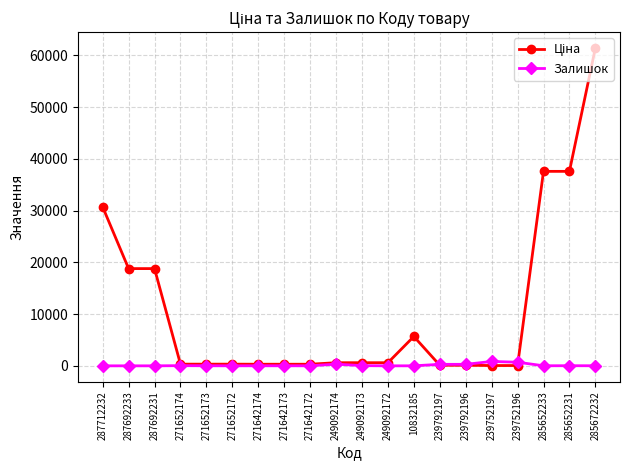

True or false: Залишок has a value of 0.0 at 249092172.

True